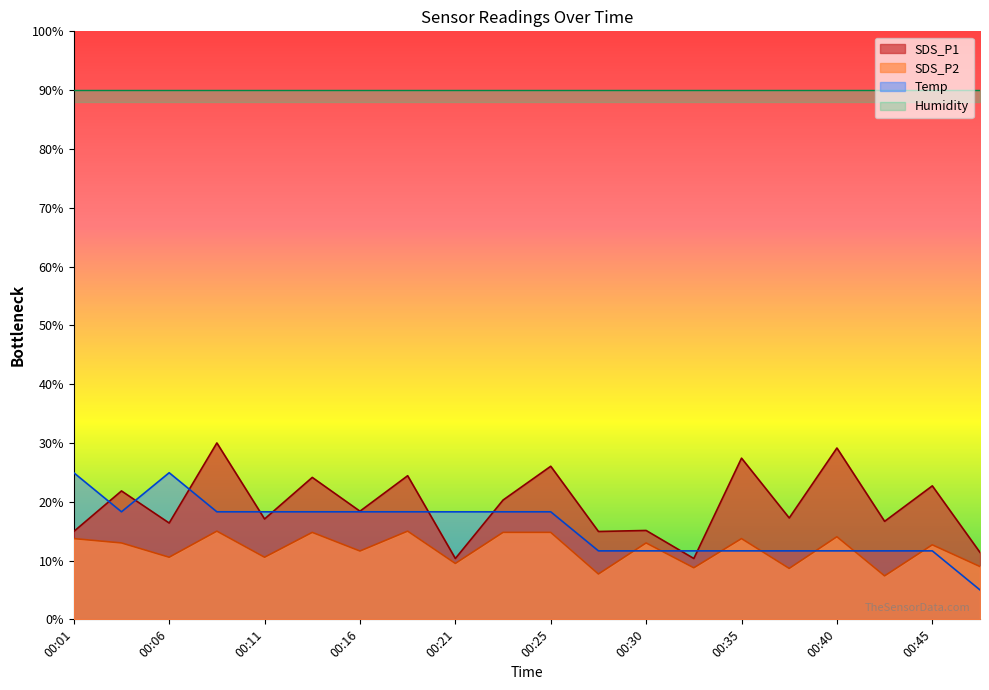

Reading right to left, list all the values displayed in this chart.

SDS_P1: 00:47=11.4	00:45=22.7	00:42=16.7	00:40=29.1	00:38=17.2	00:35=27.4	00:33=10.3	00:30=15.1	00:28=14.9	00:25=26.0	00:23=20.3	00:21=10.3	00:18=24.4	00:16=18.4	00:13=24.1	00:11=17.1	00:08=30.0	00:06=16.4	00:03=21.8	00:01=14.9
SDS_P2: 00:47=9.0	00:45=12.7	00:42=7.4	00:40=14.0	00:38=8.7	00:35=13.7	00:33=8.8	00:30=13.0	00:28=7.7	00:25=14.8	00:23=14.8	00:21=9.5	00:18=15.0	00:16=11.6	00:13=14.8	00:11=10.6	00:08=15.0	00:06=10.6	00:03=13.0	00:01=13.7
Temp: 00:47=5.0	00:45=11.6	00:42=11.6	00:40=11.6	00:38=11.6	00:35=11.6	00:33=11.6	00:30=11.6	00:28=11.6	00:25=18.3	00:23=18.3	00:21=18.3	00:18=18.3	00:16=18.3	00:13=18.3	00:11=18.3	00:08=18.3	00:06=24.9	00:03=18.3	00:01=24.9